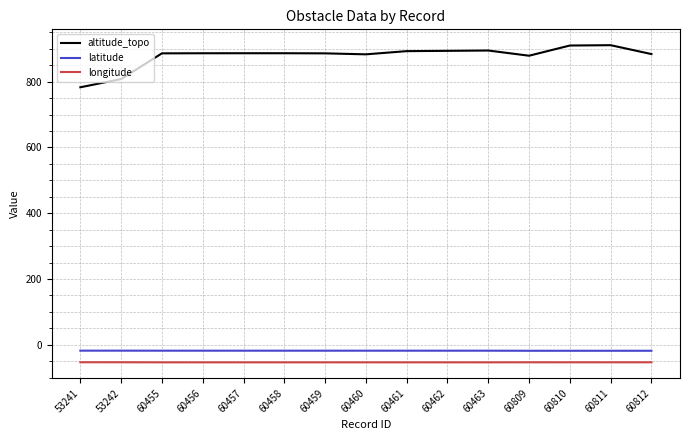

What is the average value of the longitude series?

-53.2